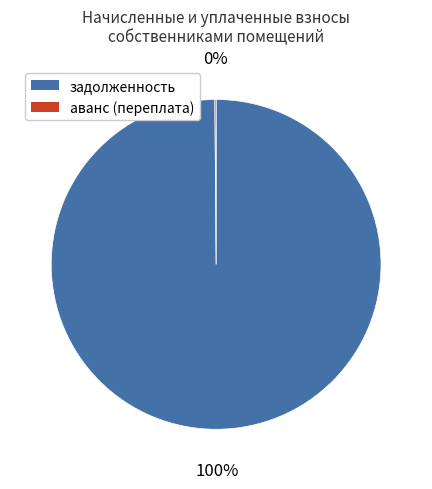

Is it true that задолженность is 100% of the pie?

True